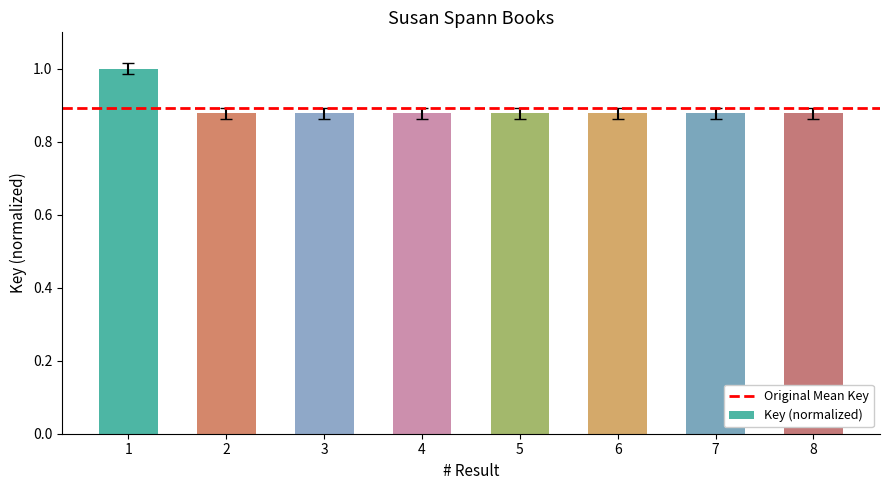

True or false: the data shows 0.3 at 6.

False